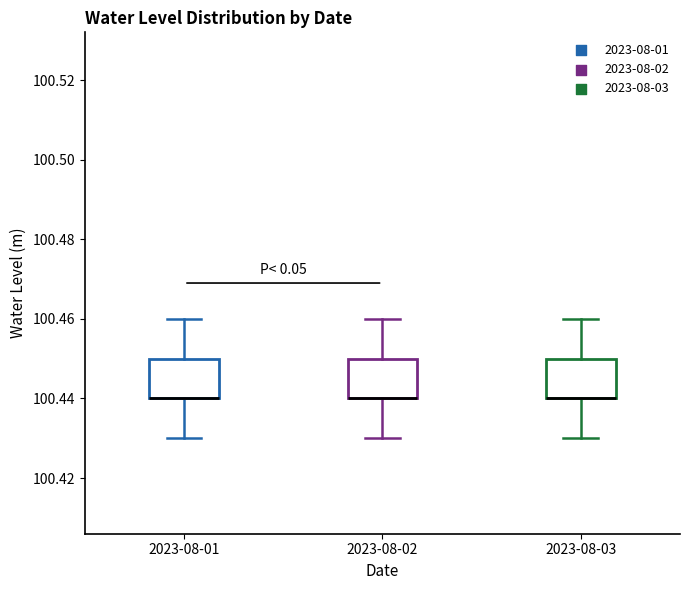

Reading left to right, read every box against the y-axis: the position of its median line, the range the box covers, and the ends of its whiskers. The values are not printed on the chart, so give them approximately, as read against the axis.

2023-08-01: median 100.44 (drawn on the box's lower edge), box 100.44 to 100.45, whiskers 100.43 to 100.46
2023-08-02: median 100.44 (drawn on the box's lower edge), box 100.44 to 100.45, whiskers 100.43 to 100.46
2023-08-03: median 100.44 (drawn on the box's lower edge), box 100.44 to 100.45, whiskers 100.43 to 100.46